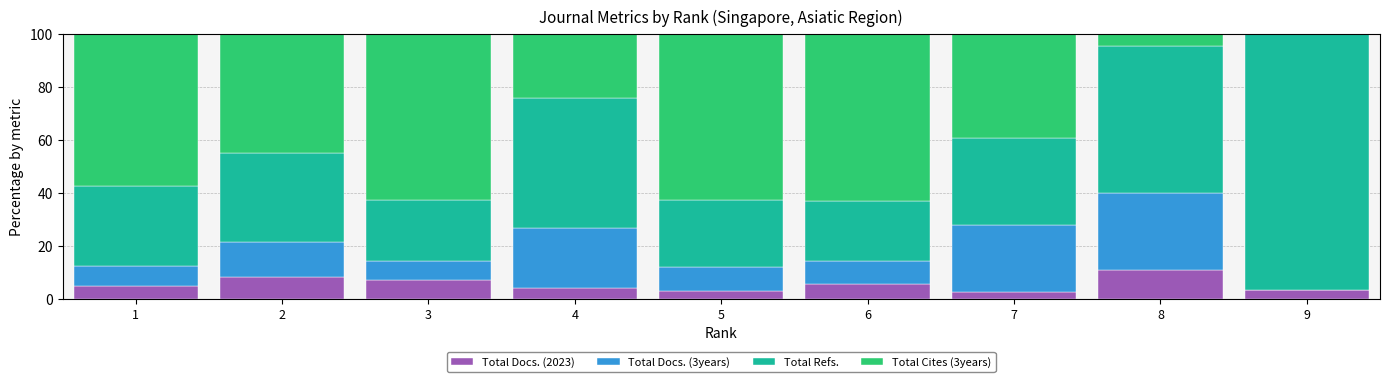

What is the sum of all Total Docs. (2023) values?

49.6